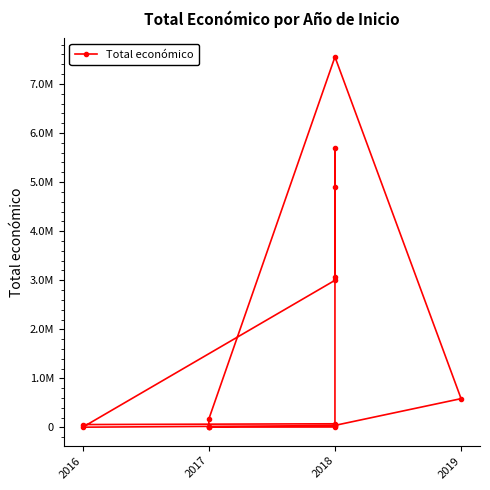

Where does the data first go above 59684?

2018